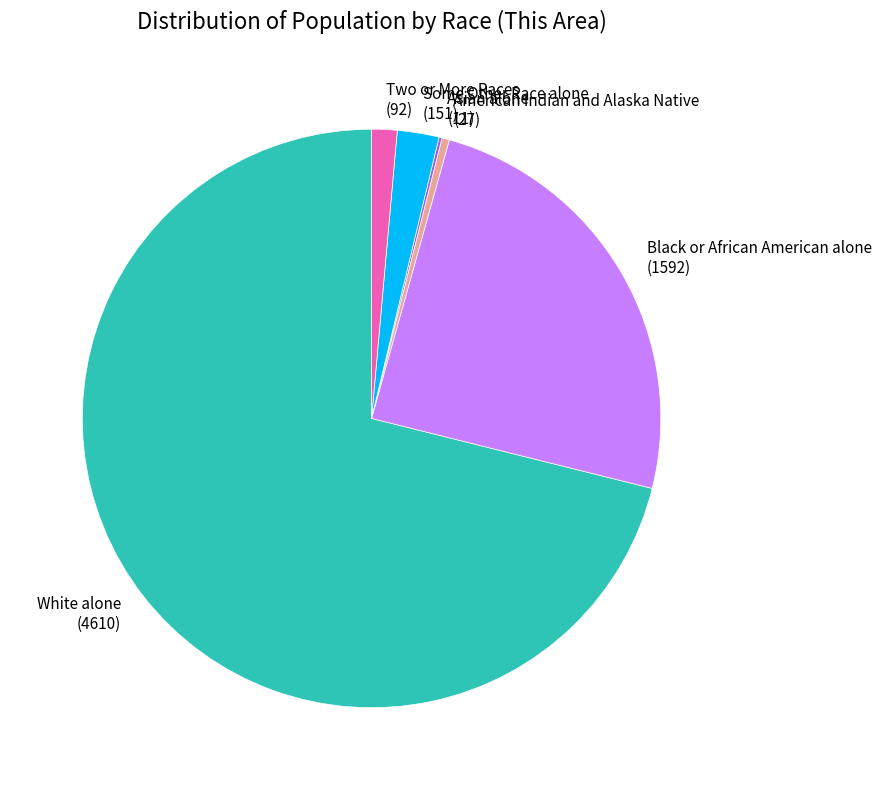

Which slice is the largest?

White alone